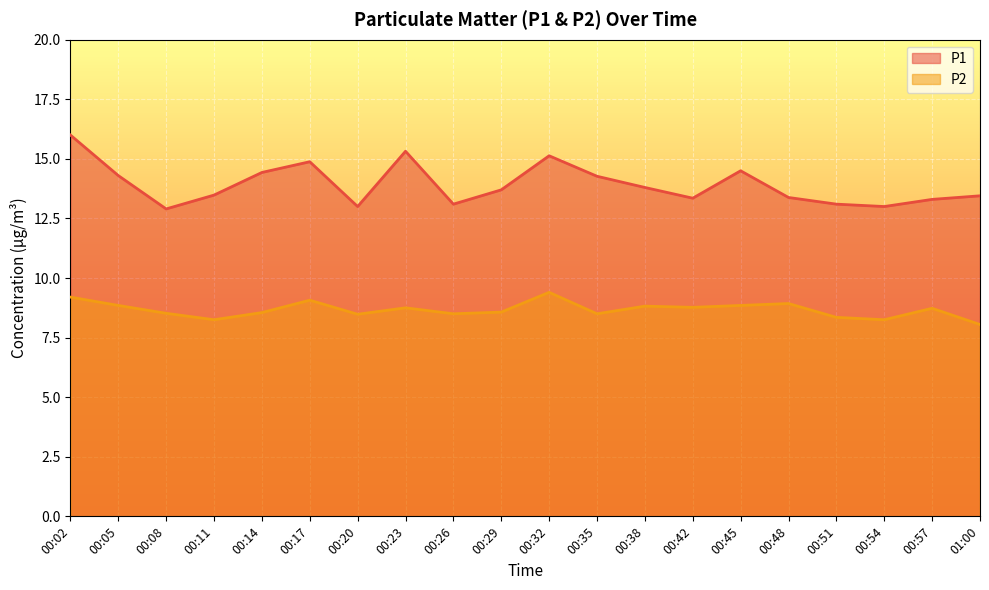

At which category does P2 reach its first local peak?

00:17